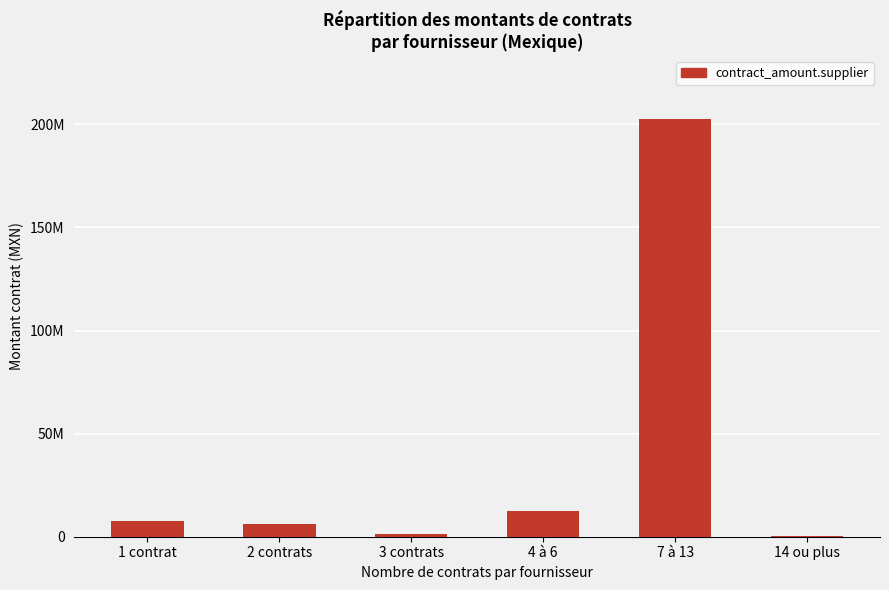

What is the difference between the maximum and minimum values?

202566717.6